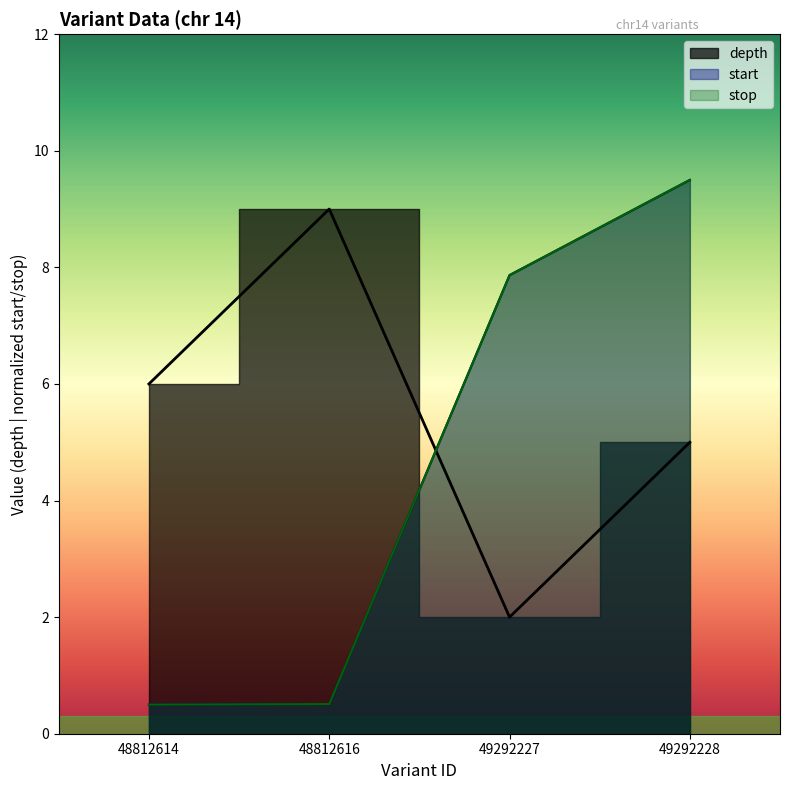

After their last crossing, which series has the higher values: depth or stop?

stop